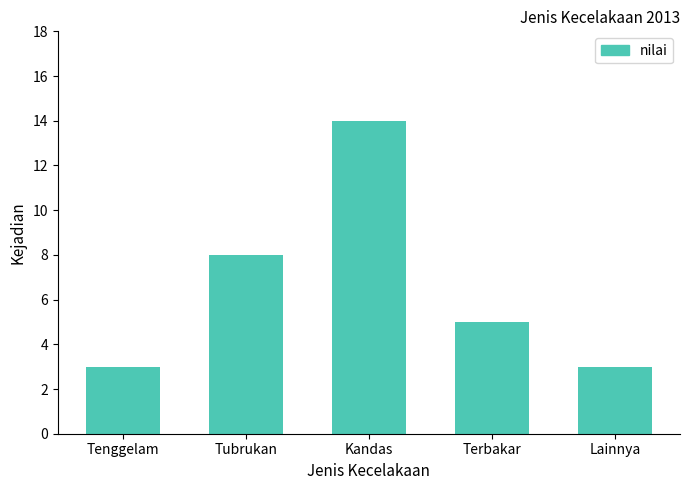

What is the average value?

7